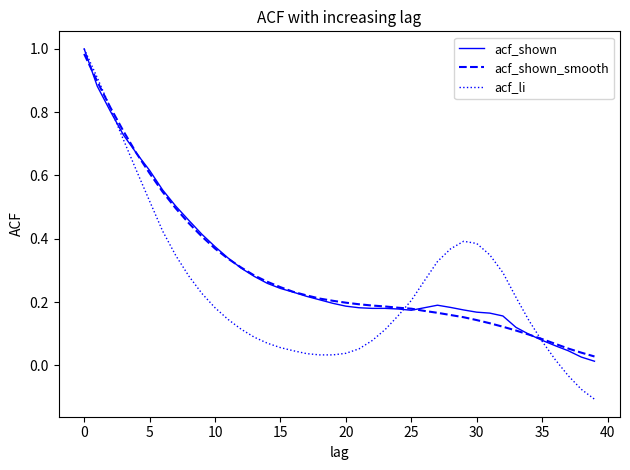

Which series has the largest range (max minus min)?

acf_li